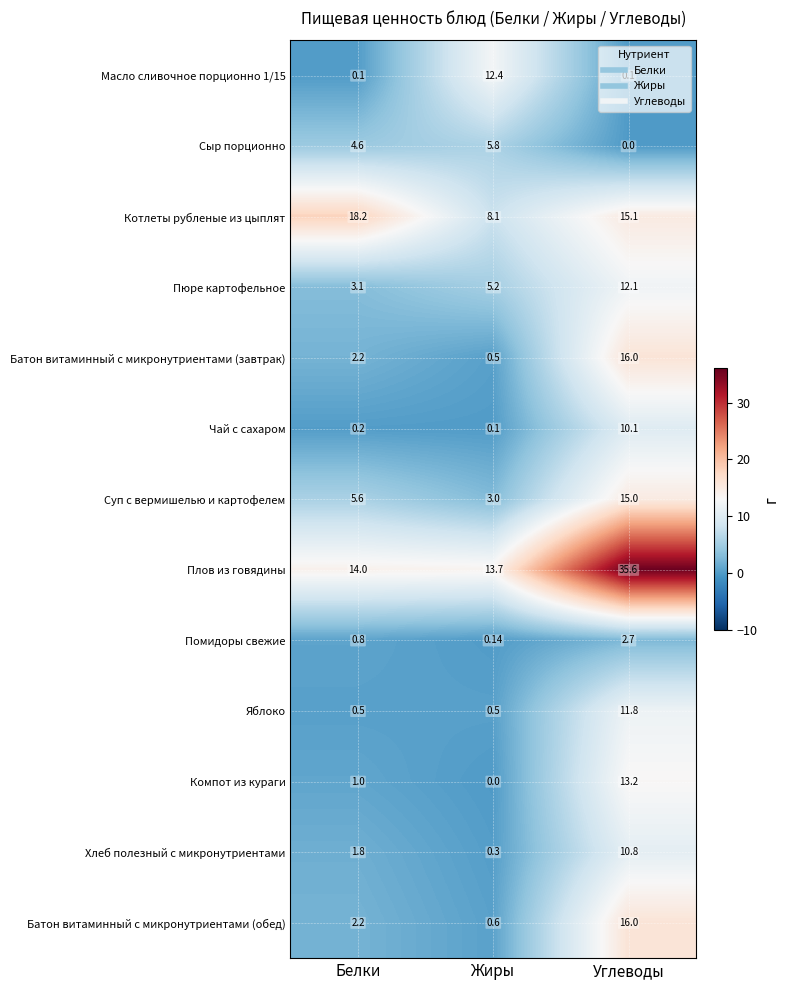

Rank the categories by Сыр порционно value from highest to lowest.

Жиры, Белки, Углеводы